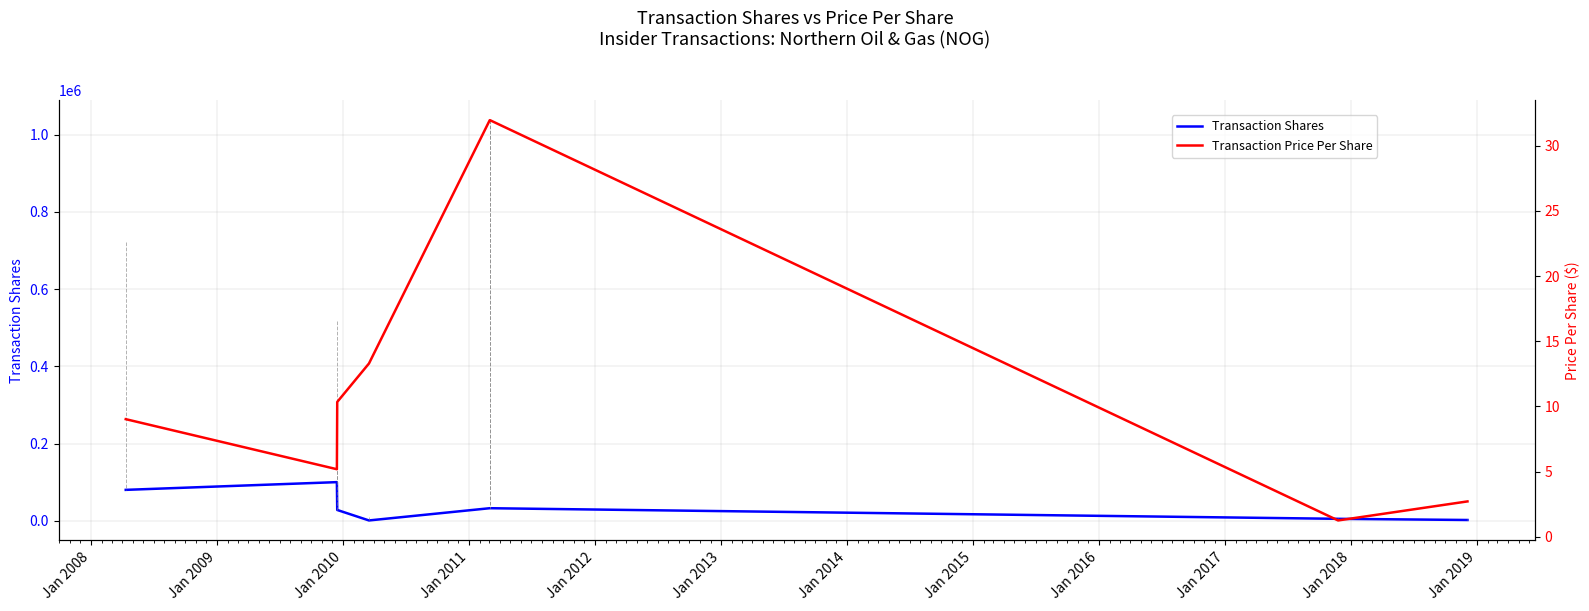

What is the highest value of the Transaction Shares series?

100000